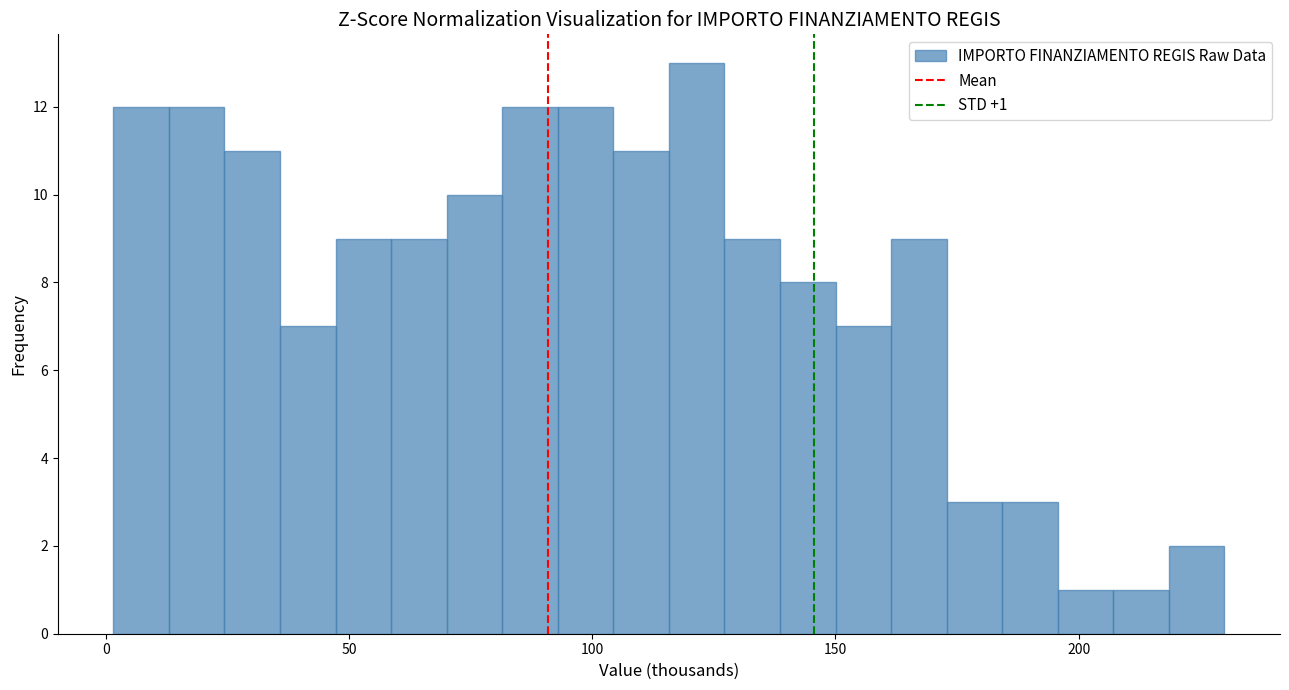

Read against the x-axis, roughly where is the centre of the tallest bar?

120